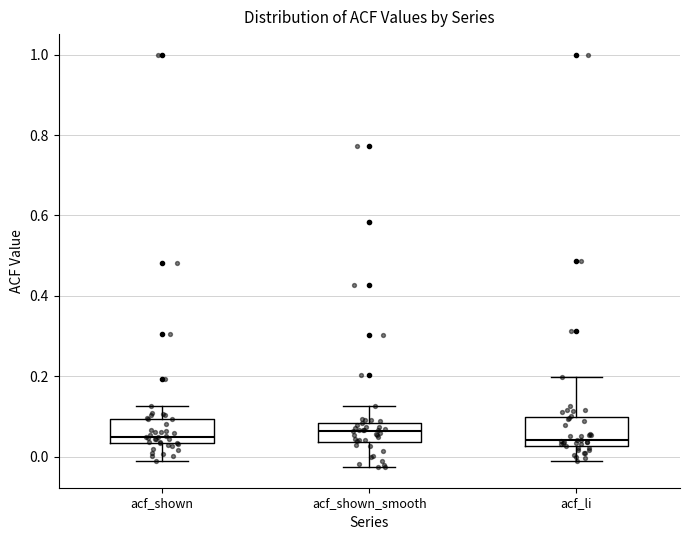

Reading left to right, transcribe this box plot: for each box, give where its median line is, the range the box spans, and where its two whiskers end, as read against the y-axis. The values are not printed on the chart, so give them approximately, as read against the axis.

acf_shown: median 0.06, box 0.04 to 0.10, whiskers 0.00 to 0.12
acf_shown_smooth: median 0.06, box 0.04 to 0.08, whiskers -0.02 to 0.12
acf_li: median 0.04, box 0.02 to 0.10, whiskers -0.02 to 0.20